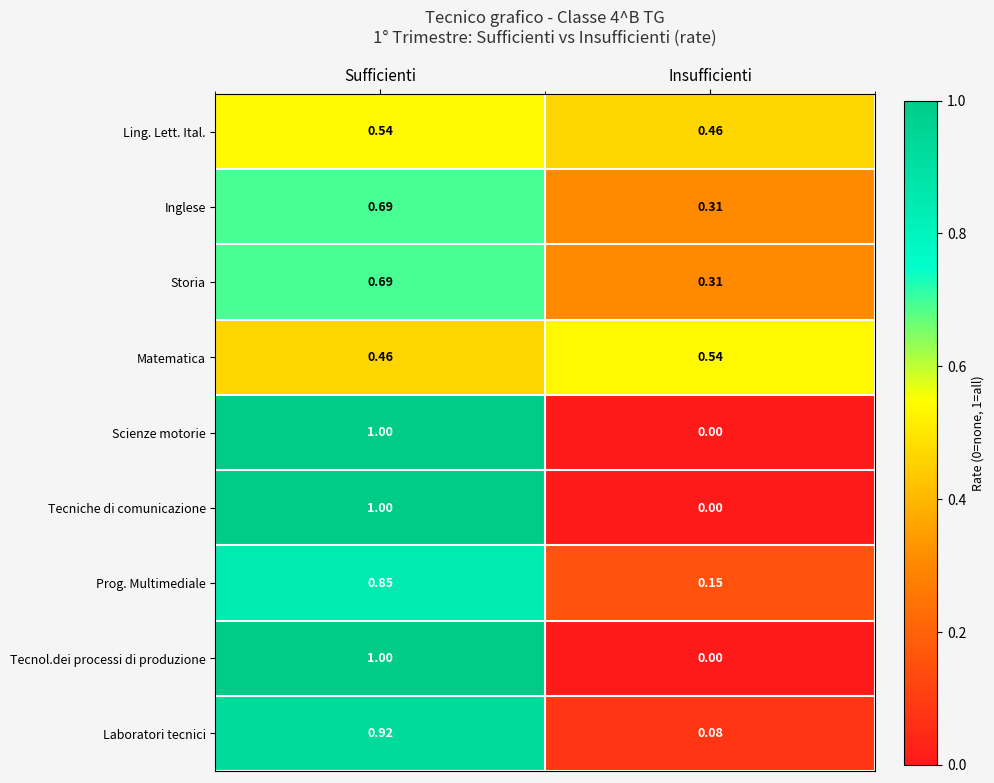

At which label is Inglese closest to 0?

Insufficienti